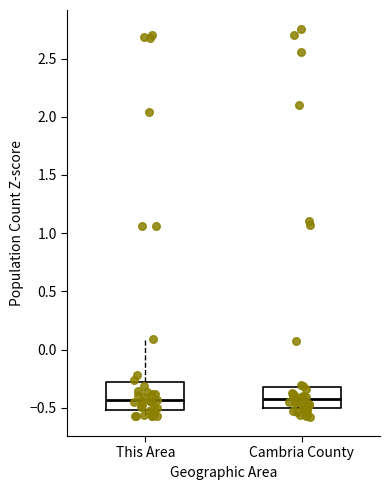

Reading left to right, read every box against the y-axis: the position of its median line, the range the box covers, and the ends of its whiskers. The values are not printed on the chart, so give them approximately, as read against the axis.

This Area: median -0.45, box -0.50 to -0.30, whiskers -0.55 to 0.10
Cambria County: median -0.45, box -0.50 to -0.30, whiskers -0.60 to -0.30 (just above the box's upper edge)